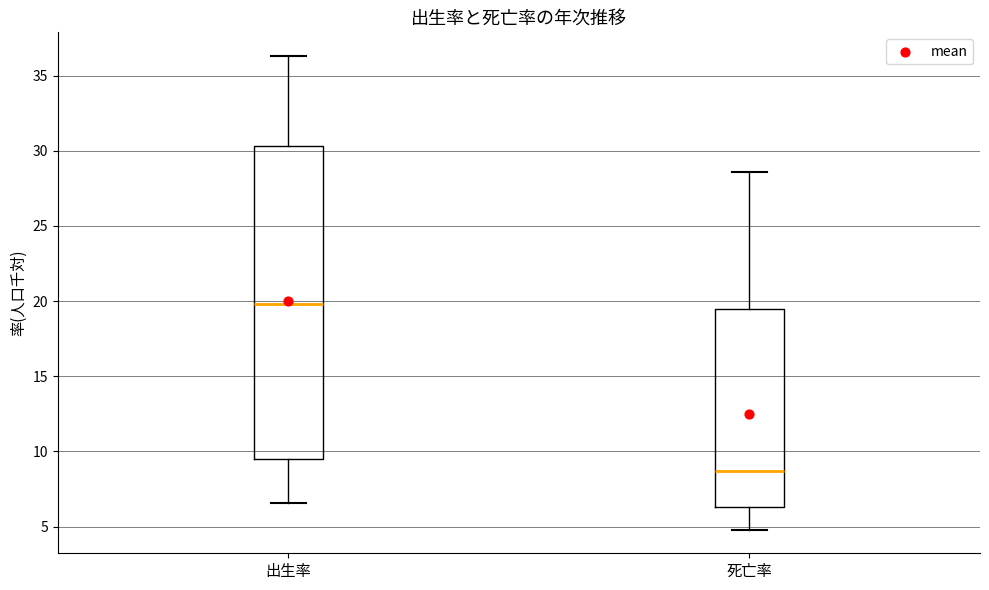

Where does the upper whisker of the box for 出生率 end on the y-axis? The values are not printed on the chart, so give them approximately, as read against the axis.

36.5